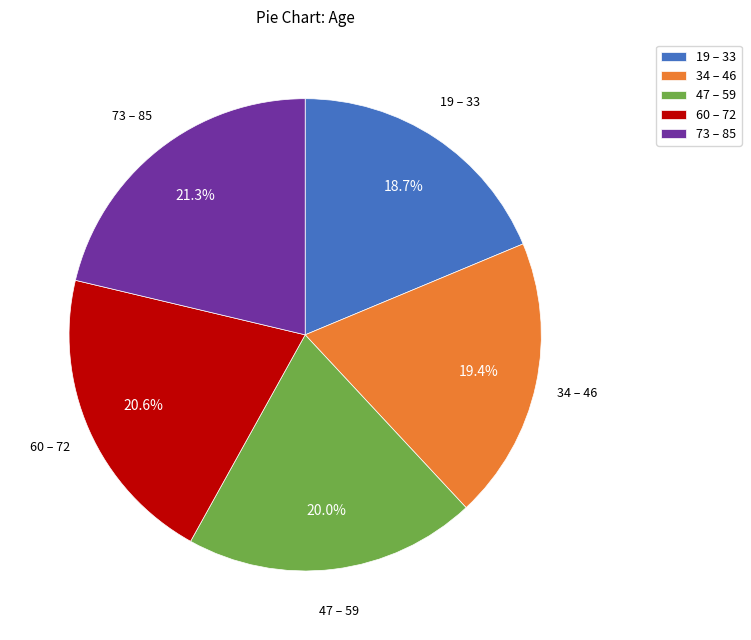

Rank the categories by value from lowest to highest.

19 – 33, 34 – 46, 47 – 59, 60 – 72, 73 – 85